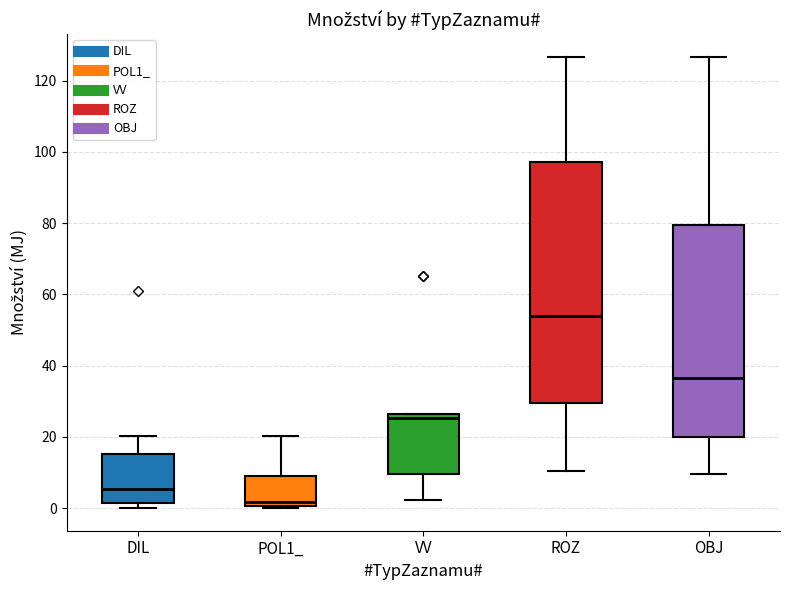

Reading left to right, transcribe this box plot: for each box, give where its median line is, the range the box spans, and where its two whiskers end, as read against the y-axis. The values are not printed on the chart, so give them approximately, as read against the axis.

DIL: median 6, box 2 to 16, whiskers 0 to 20
POL1_: median 2, box 0 to 10, whiskers 0 (just below the box's lower edge) to 20
VV: median 26 (just below the box's upper edge), box 10 to 26, whiskers 2 to 26
ROZ: median 54, box 30 to 98, whiskers 10 to 126
OBJ: median 36, box 20 to 80, whiskers 10 to 126